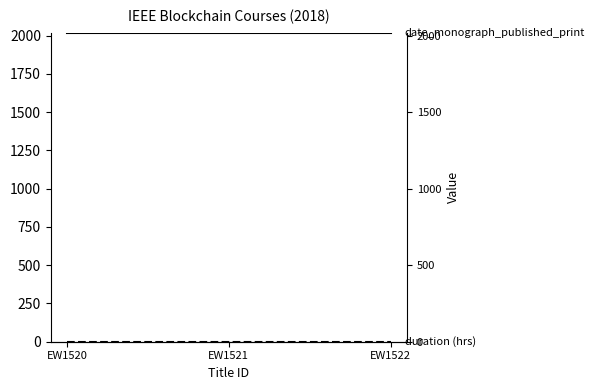

What is the value of the duration (hrs) point at the 2nd from the left?

1